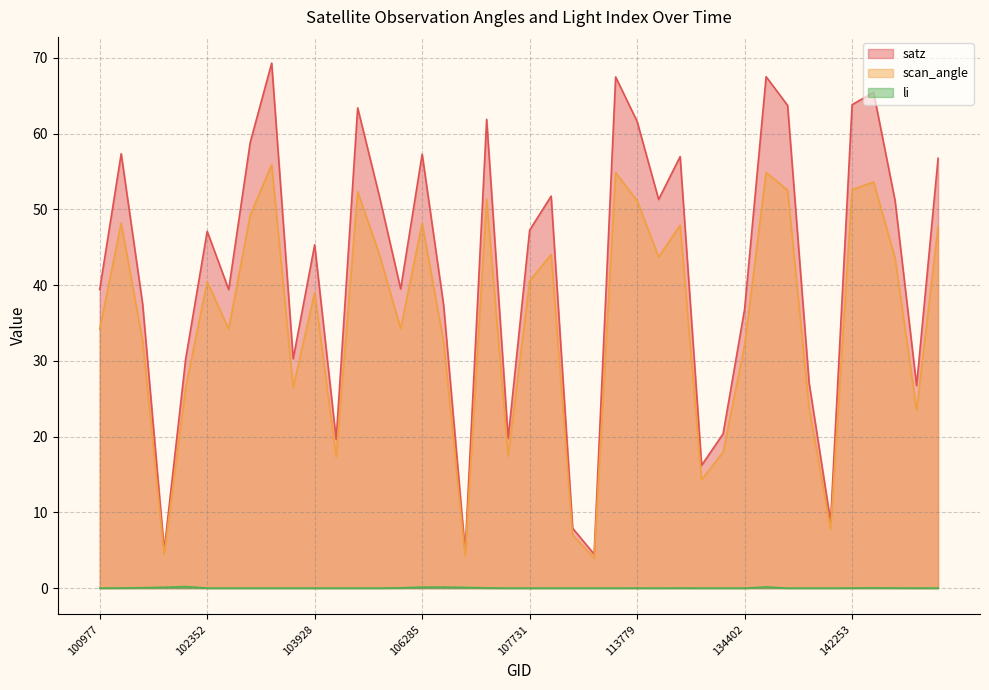

List the series in order of their peak value, highest first.

satz, scan_angle, li